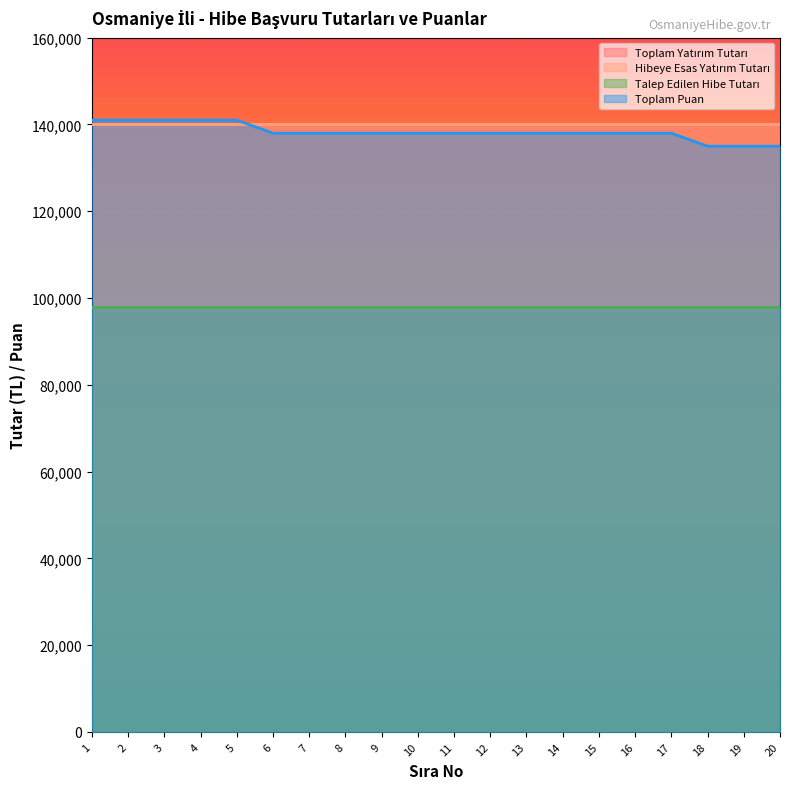

True or false: Toplam Yatırım Tutarı has more than 0 points higher than both neighbors.

False